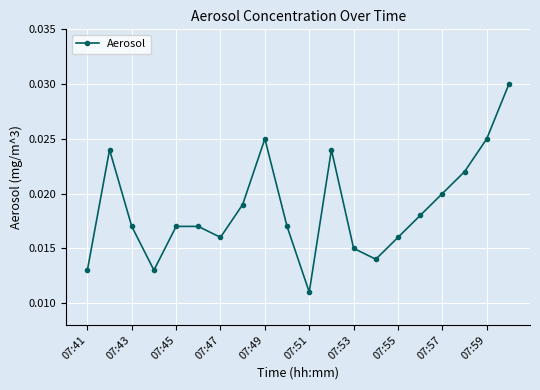

How many points are lower than both their immediate neighbors (excluding endpoints)?

4